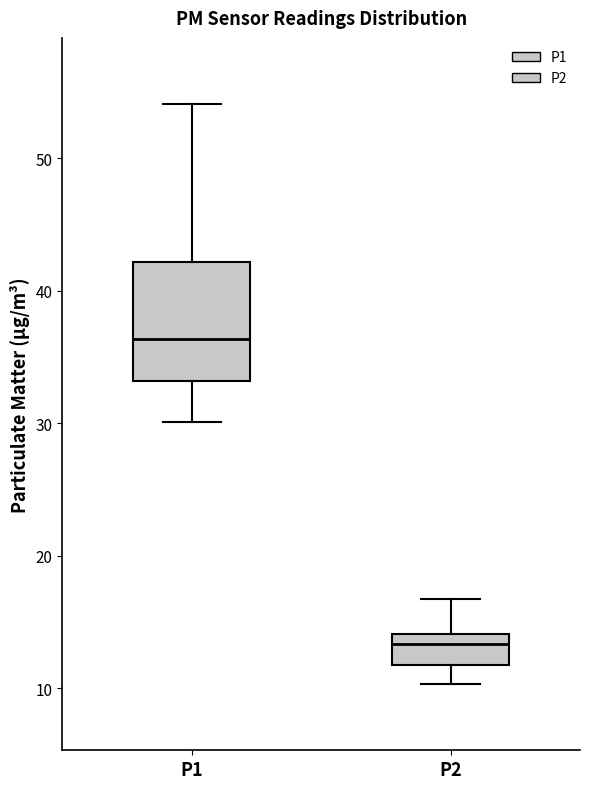

Reading left to right, read every box against the y-axis: the position of its median line, the range the box covers, and the ends of its whiskers. The values are not printed on the chart, so give them approximately, as read against the axis.

P1: median 36, box 33 to 42, whiskers 30 to 54
P2: median 13, box 12 to 14, whiskers 10 to 17